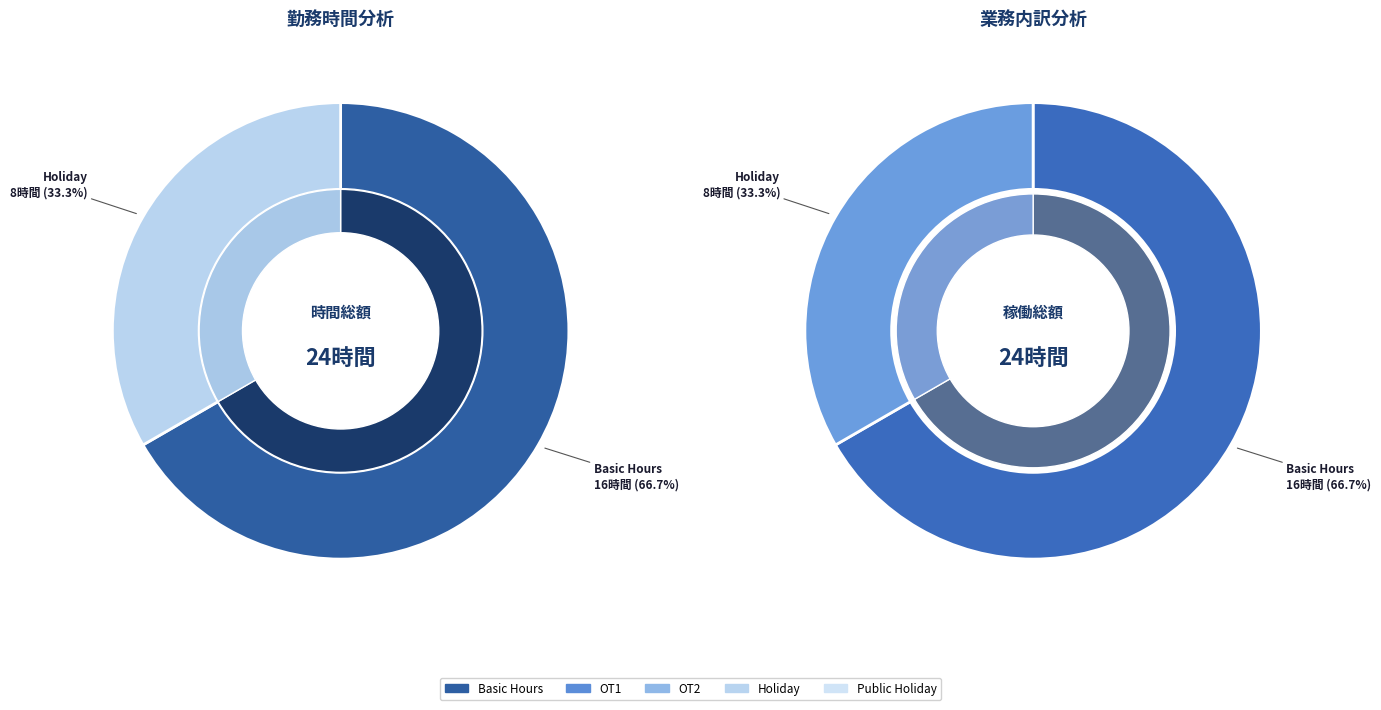

Count the number of slices in the pie.

5